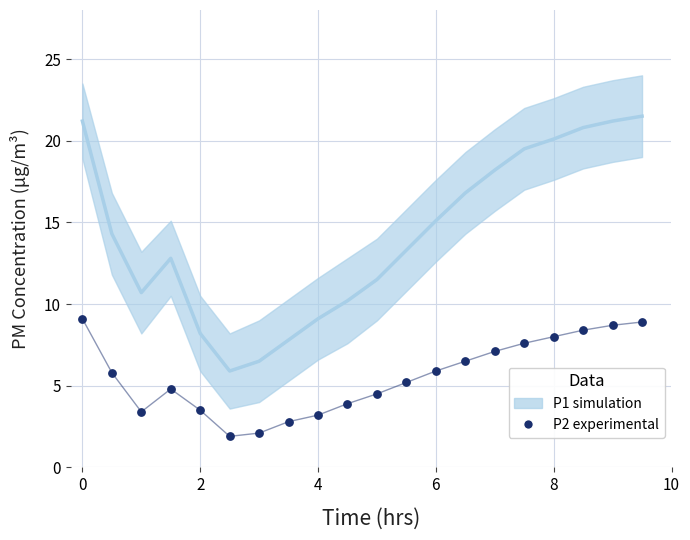

Which series has the largest total across all categories?

P1 simulation